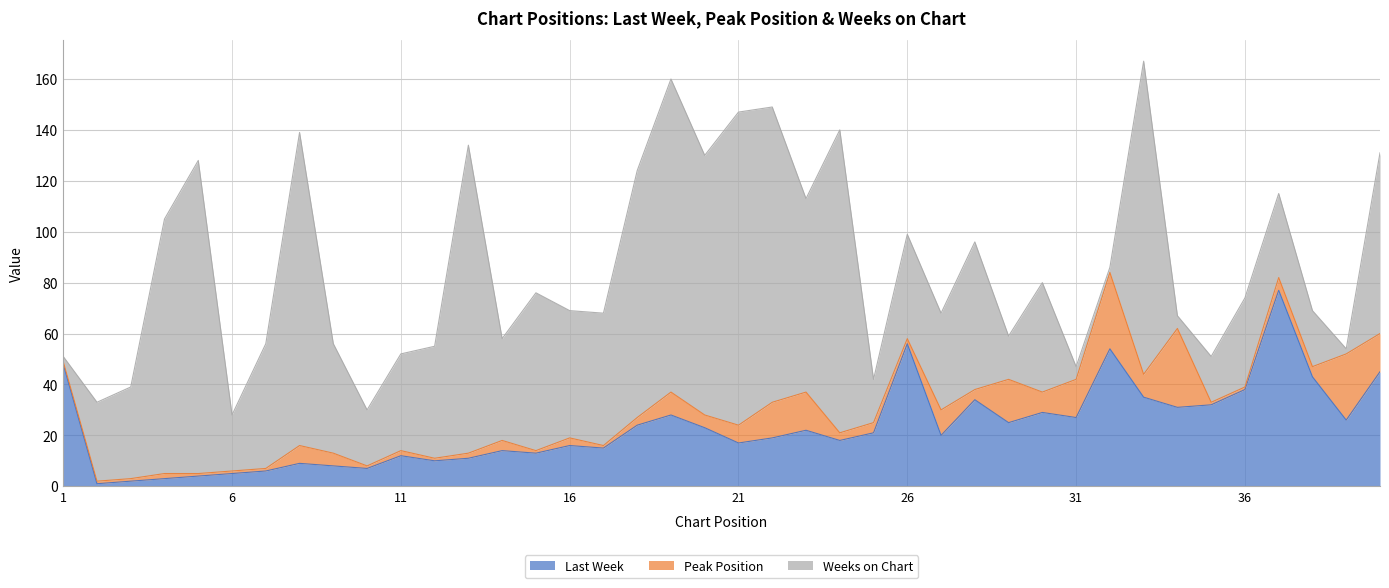

What is the minimum value shown in the chart?

1